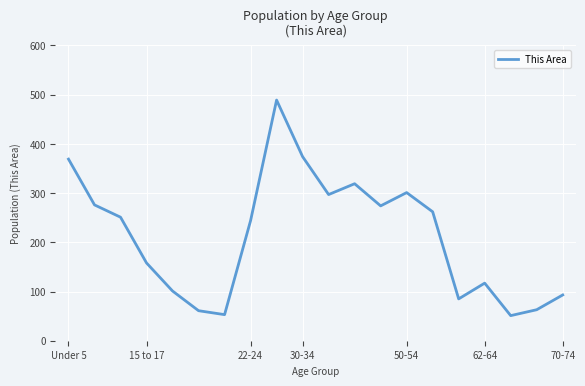

What is the maximum value shown in the chart?

489